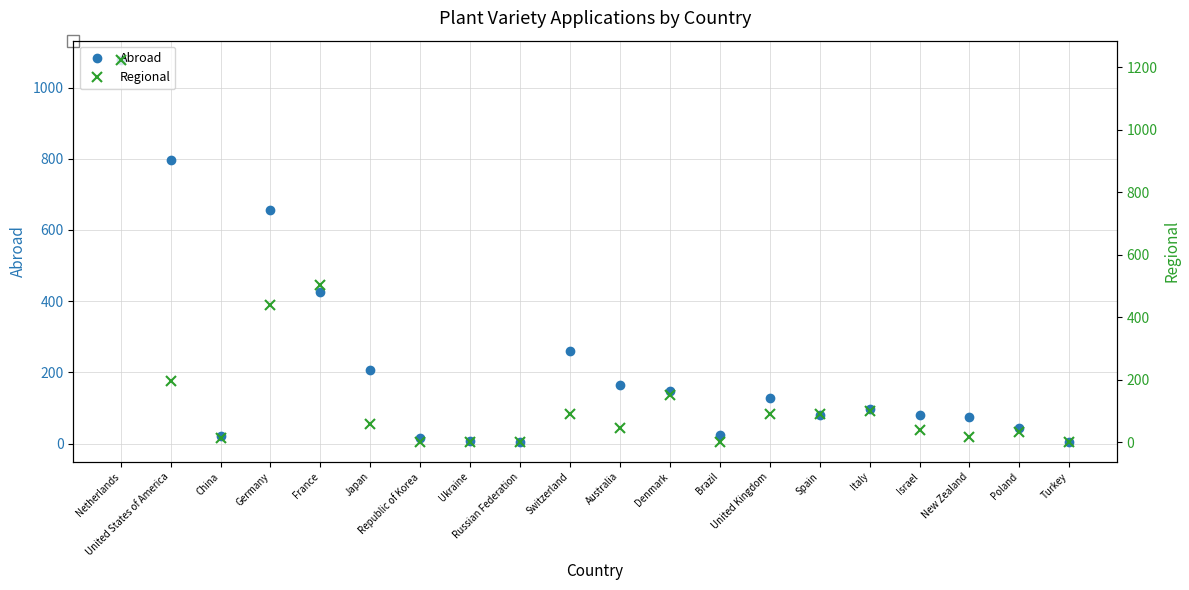

Rank the series by their maximum value, from highest to lowest.

Regional, Abroad